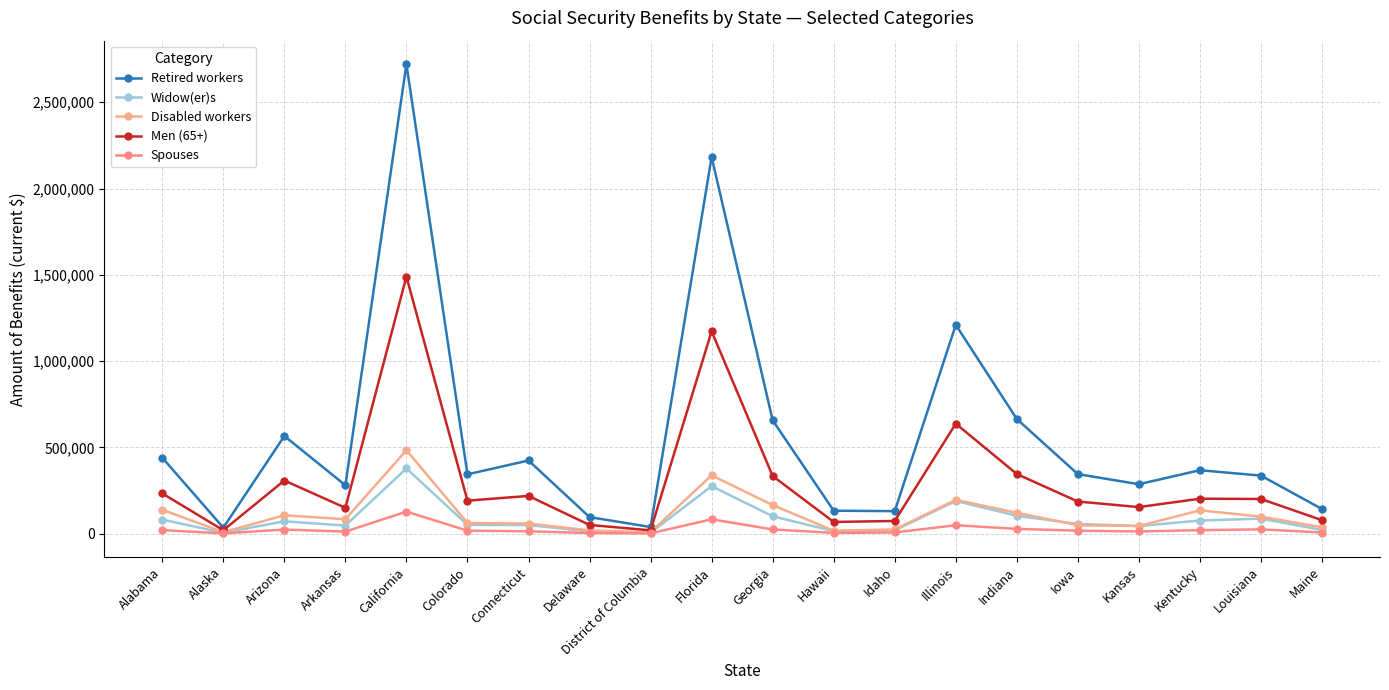

Reading right to left, list all the values displayed in this chart.

Retired workers: Maine=142332	Louisiana=335839	Kentucky=367305	Kansas=286047	Iowa=344577	Indiana=663895	Illinois=1209667	Idaho=129886	Hawaii=132623	Georgia=656301	Florida=2182745	District of Columbia=38046	Delaware=95350	Connecticut=423636	Colorado=343392	California=2720934	Arkansas=279916	Arizona=565615	Alaska=34094	Alabama=439790
Widow(er)s: Maine=21095	Louisiana=86613	Kentucky=75547	Kansas=43760	Iowa=55756	Indiana=103297	Illinois=189250	Idaho=18480	Hawaii=13855	Georgia=100369	Florida=274601	District of Columbia=5111	Delaware=12491	Connecticut=49420	Colorado=50171	California=377491	Arkansas=46322	Arizona=71207	Alaska=4299	Alabama=81193
Disabled workers: Maine=36220	Louisiana=98323	Kentucky=134675	Kansas=43993	Iowa=48370	Indiana=120476	Illinois=195349	Idaho=23822	Hawaii=16379	Georgia=165236	Florida=337647	District of Columbia=7545	Delaware=18177	Connecticut=58202	Colorado=61016	California=483093	Arkansas=82991	Arizona=106047	Alaska=8068	Alabama=137763
Men (65+): Maine=77589	Louisiana=200447	Kentucky=202139	Kansas=153519	Iowa=185762	Indiana=345106	Illinois=636977	Idaho=73113	Hawaii=67234	Georgia=333546	Florida=1172575	District of Columbia=18553	Delaware=49940	Connecticut=218212	Colorado=190781	California=1489490	Arkansas=149157	Arizona=307571	Alaska=19314	Alabama=232662
Spouses: Maine=6092	Louisiana=24396	Kentucky=19675	Kansas=12217	Iowa=16622	Indiana=27187	Illinois=48303	Idaho=6356	Hawaii=4001	Georgia=23997	Florida=82797	District of Columbia=1018	Delaware=3409	Connecticut=12975	Colorado=16874	California=127270	Arkansas=11434	Arizona=23125	Alaska=1220	Alabama=20153